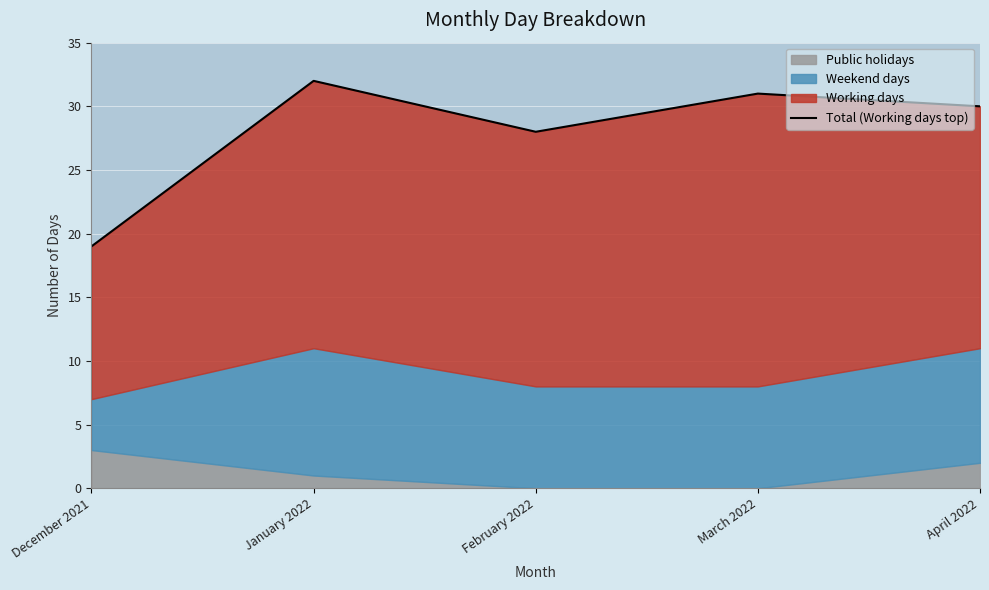

What is the label of the 4th point from the left?

March 2022